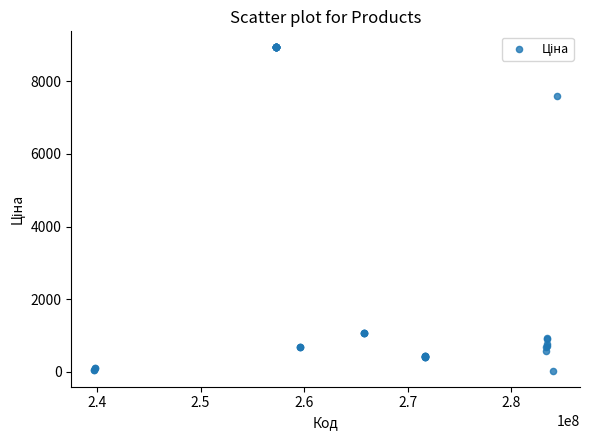

What Y value in the scatter plot is closest to 4483?

7596.5